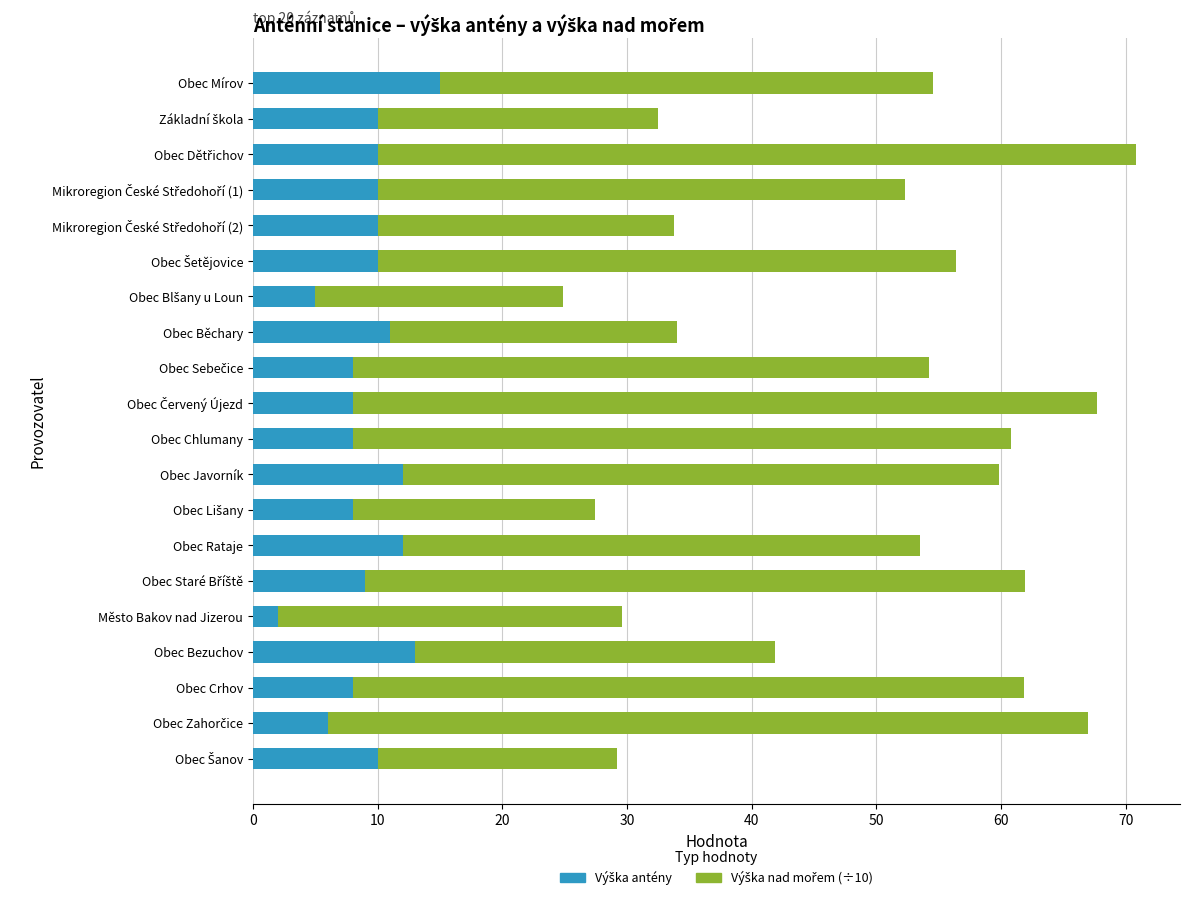

What is the total value across all series at Obec Crhov?

61.8